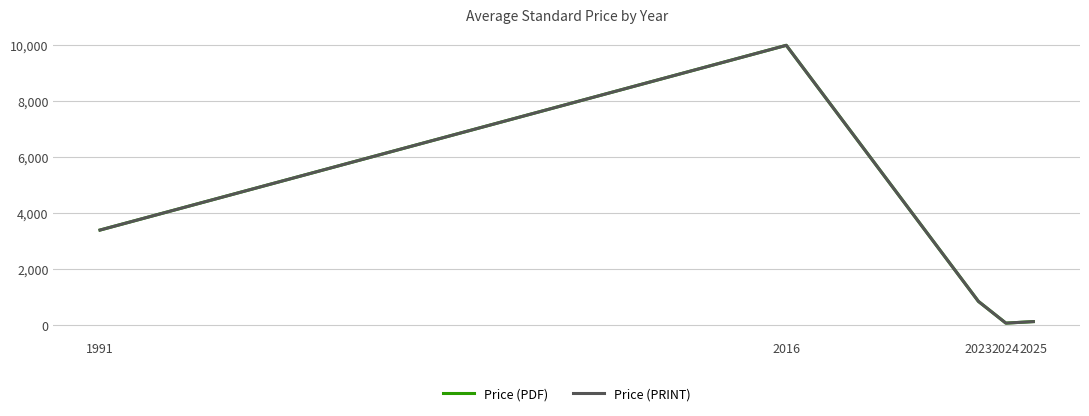

Reading left to right, extract all data points from this chart.

Price (PDF): 1991=3400.0	2016=10000.0	2023=851.0	2024=74.5	2025=128.8
Price (PRINT): 1991=3400.0	2016=10000.0	2023=851.0	2024=74.5	2025=128.8